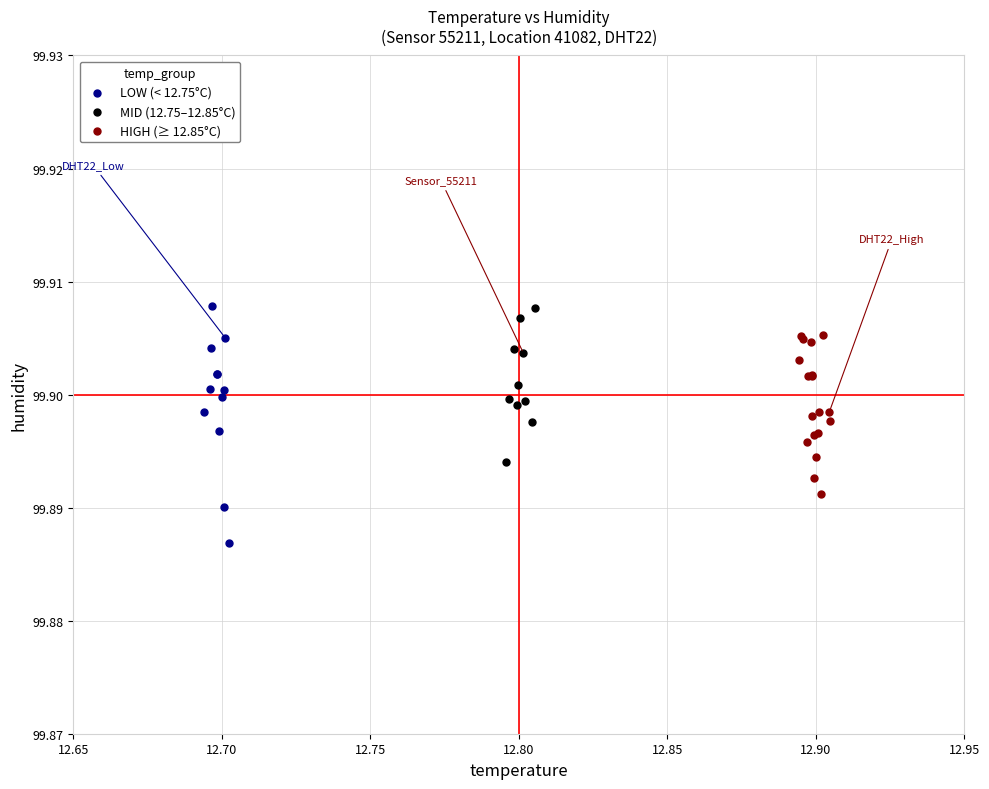

Which series has the largest Y range (max minus min)?

LOW (< 12.75°C)